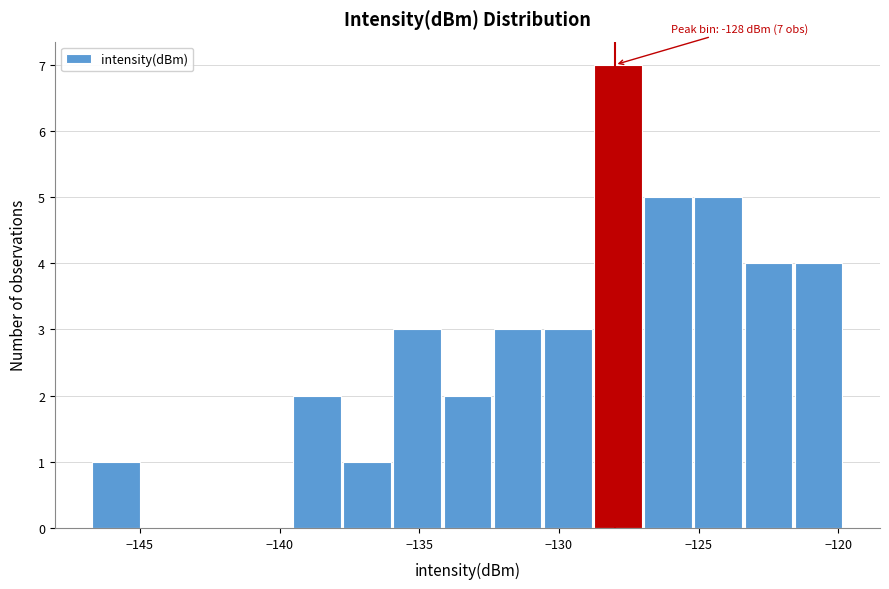

Around what value on the x-axis is the tallest bar? Give the approximate position of its centre, as read against the axis.

-128.0